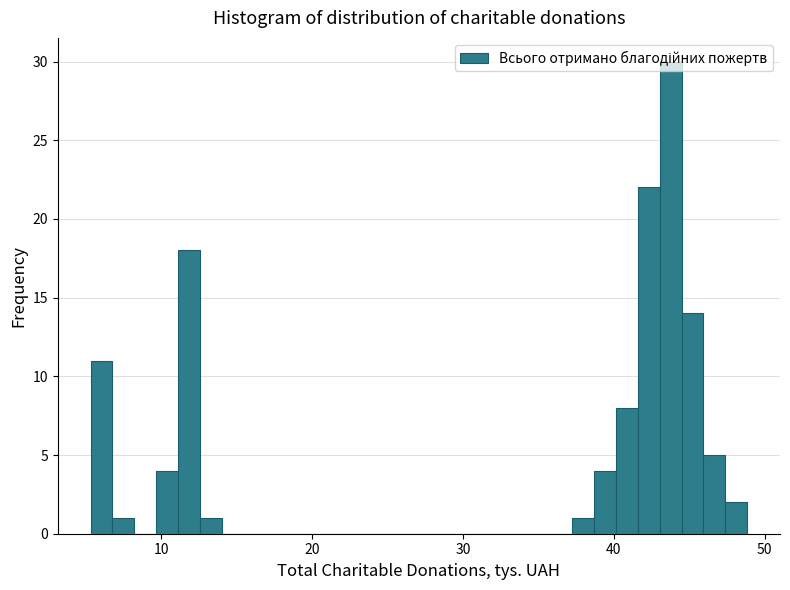

Around what value on the x-axis is the tallest bar? Give the approximate position of its centre, as read against the axis.

44